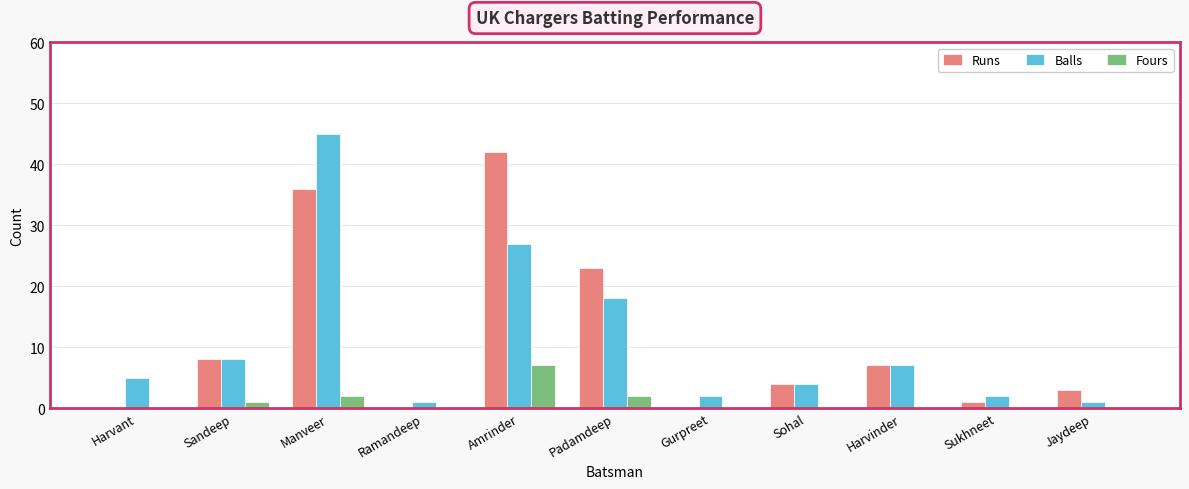

At which category does the chart reach its peak across all series?

Manveer